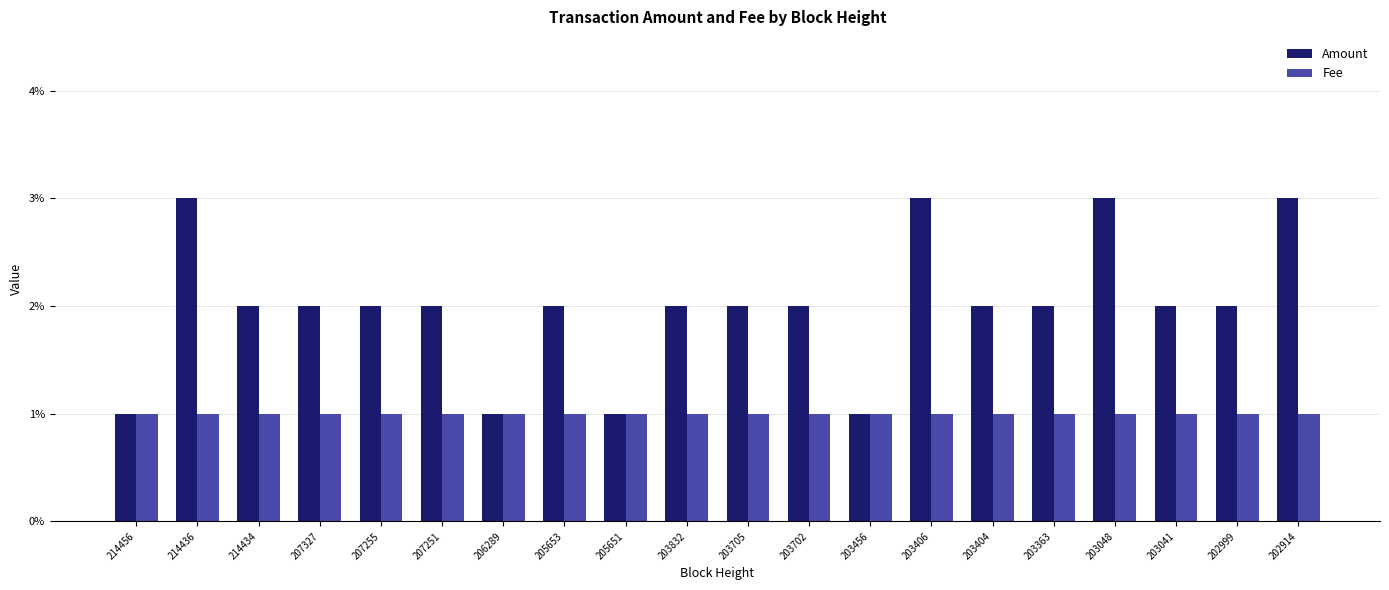

How many Amount values are between 2 and 3?

16